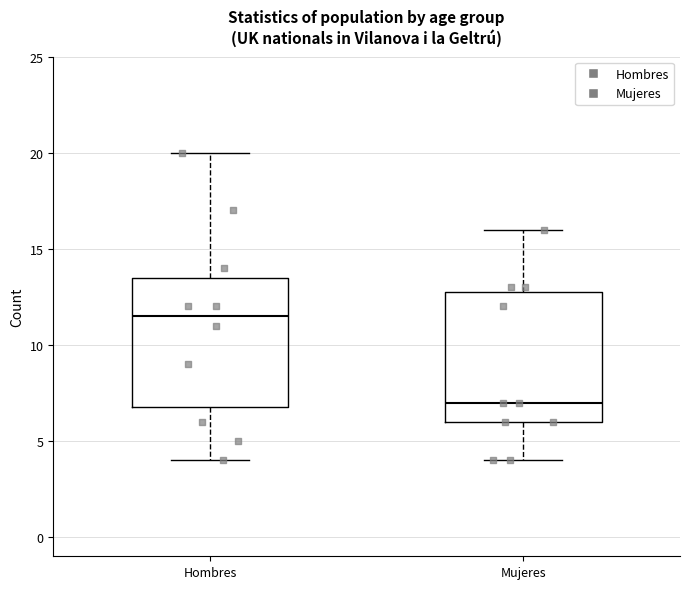

Where does the median line of the box for Hombres sit on the y-axis? The values are not printed on the chart, so give them approximately, as read against the axis.

11.5